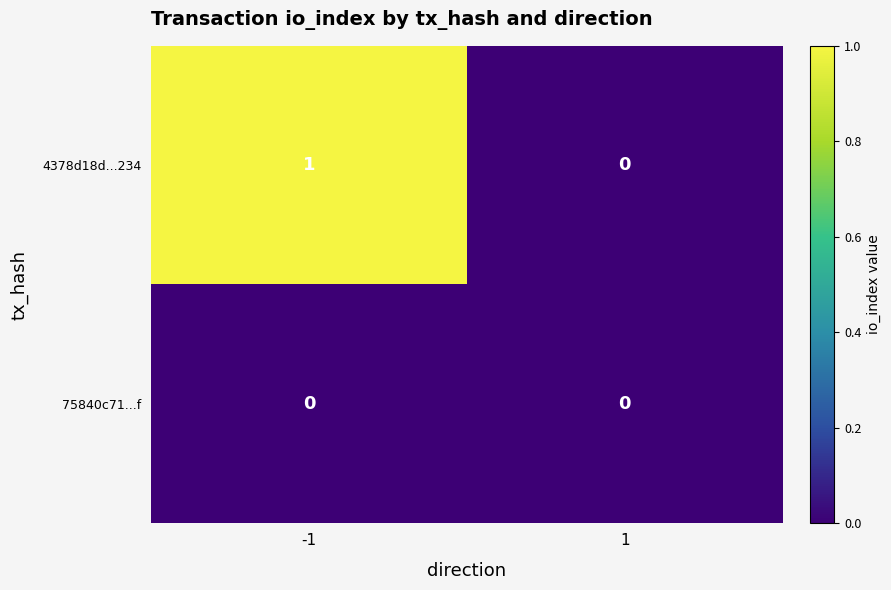

List the labels in order of 4378d18d...234 value, smallest first.

1, -1